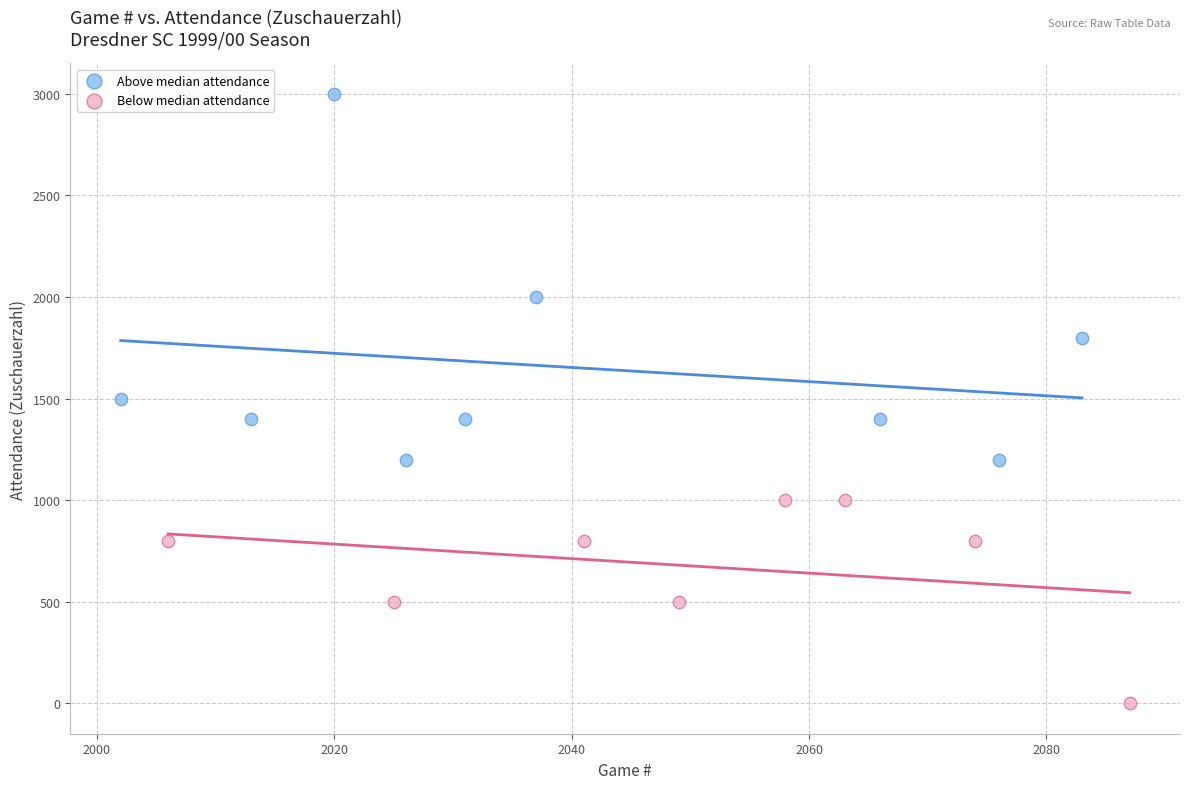

Which series has the widest spread of Y values?

Above median attendance